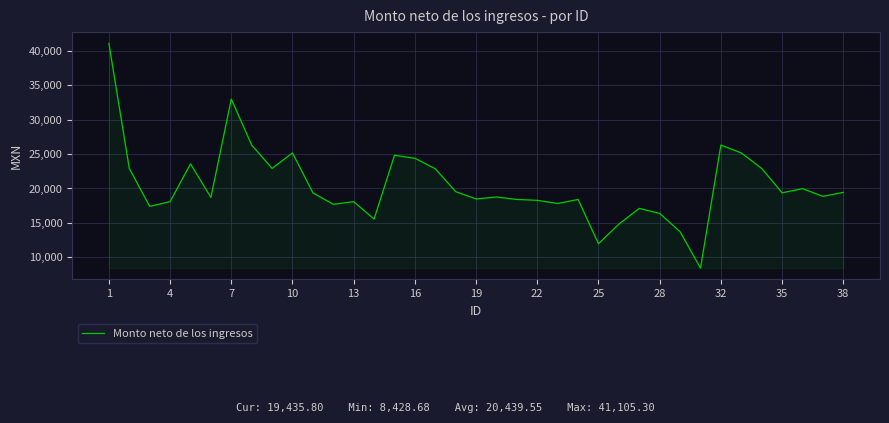

What is the difference between the maximum and minimum values?

32676.6